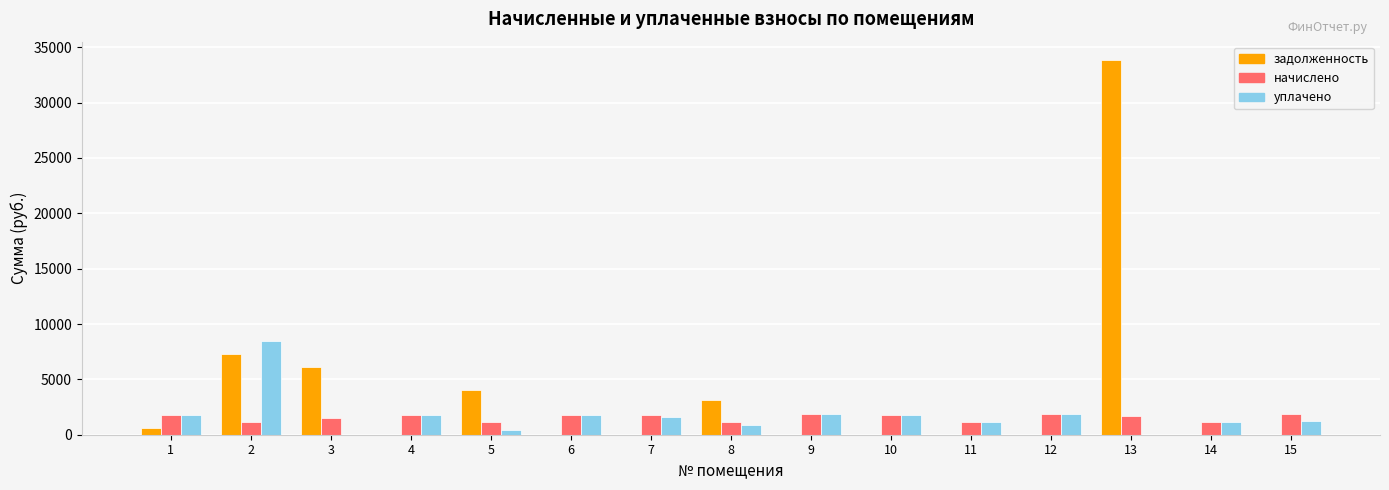

What are all the series names shown in the legend?

задолженность, начислено, уплачено